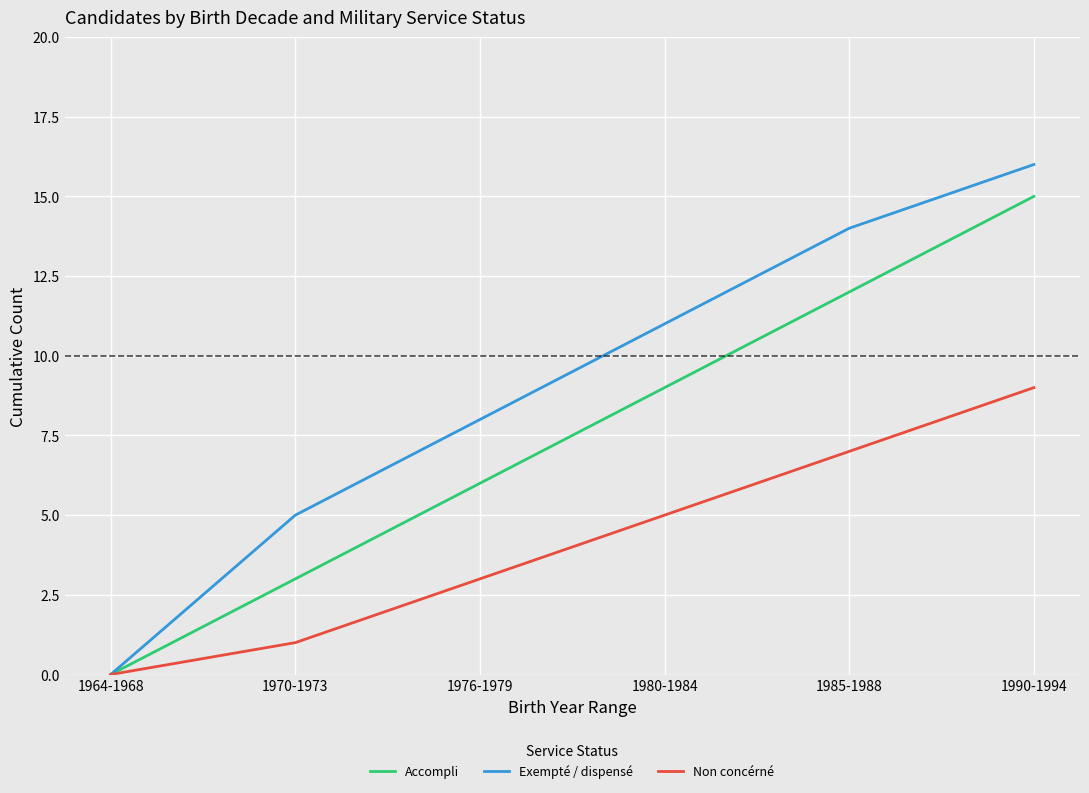

Is the value of Non concérné at 1976-1979 greater than the value of Exempté / dispensé at 1976-1979?

No